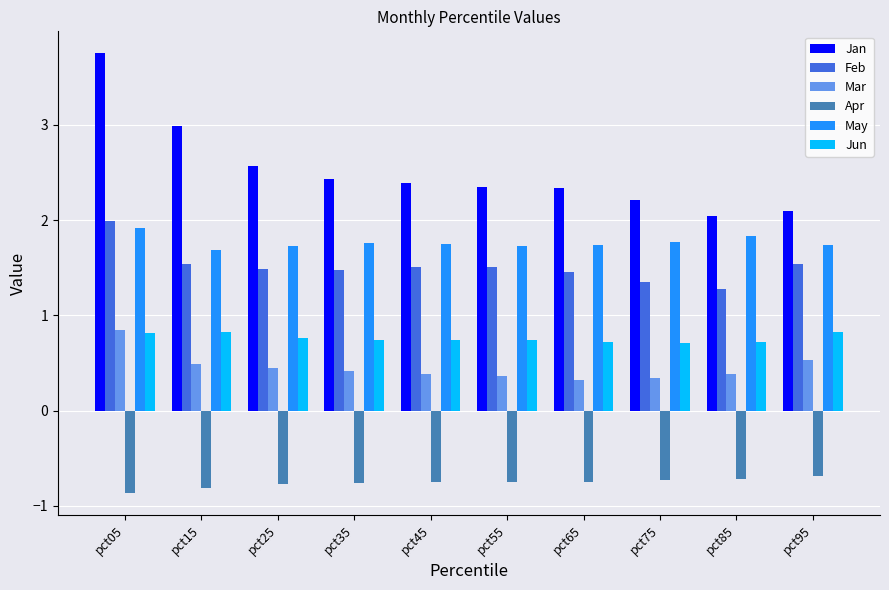

The value of Jan at pct75 is 0.9. True or false?

False